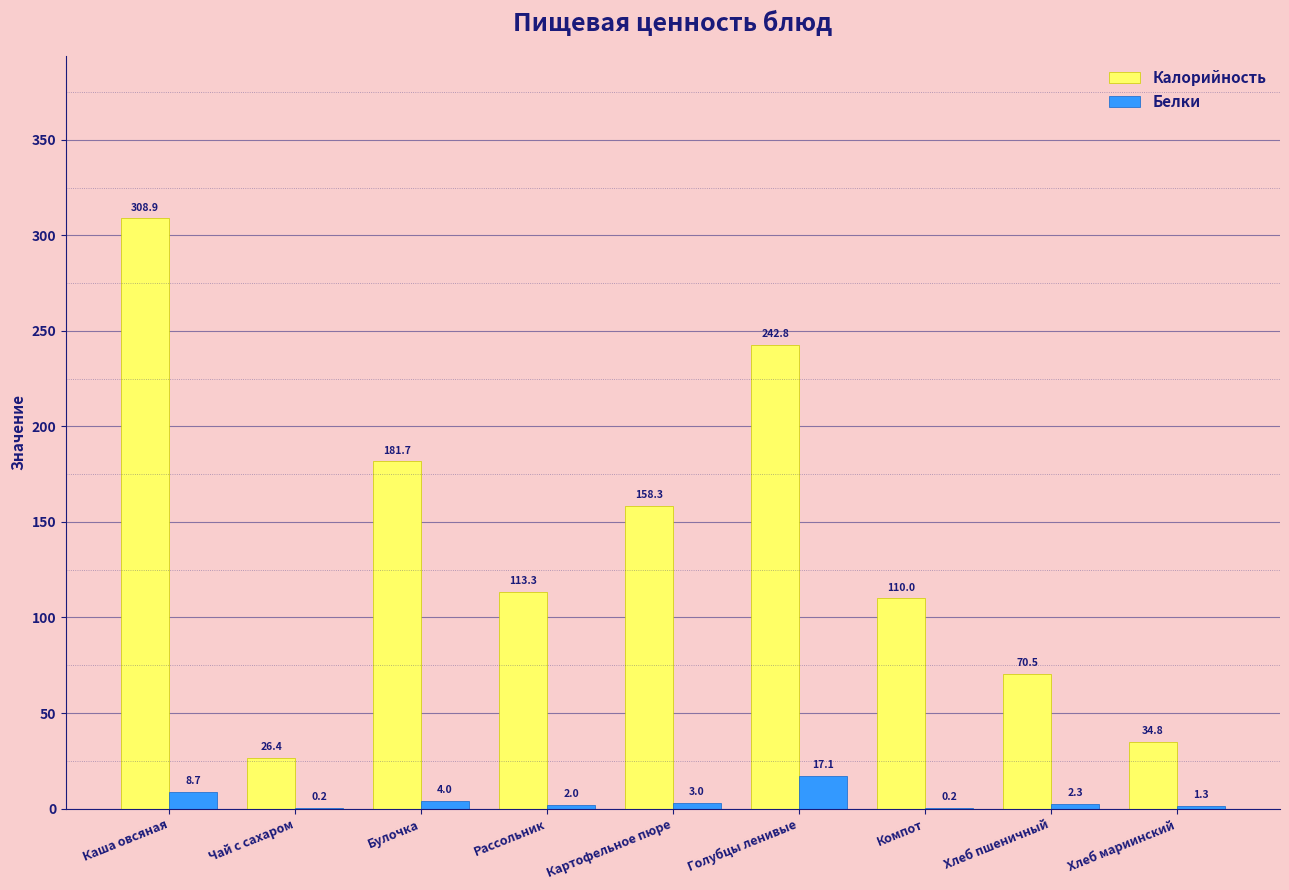

What is the total value across all series at Чай с сахаром?

26.6